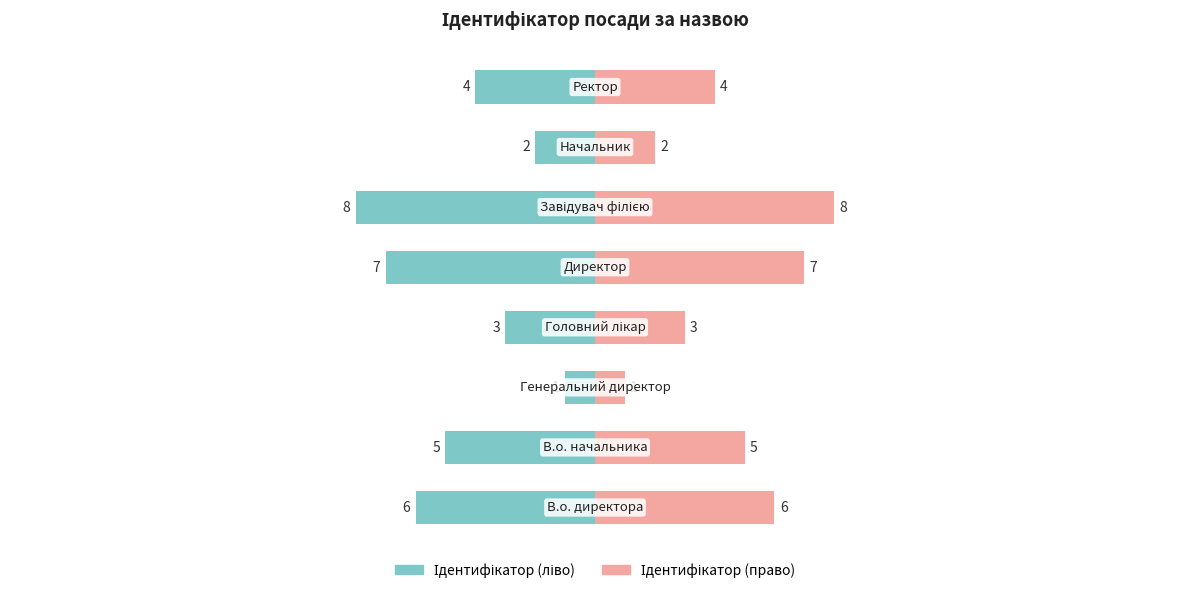

What are all the series names shown in the legend?

Ідентифікатор (ліво), Ідентифікатор (право)